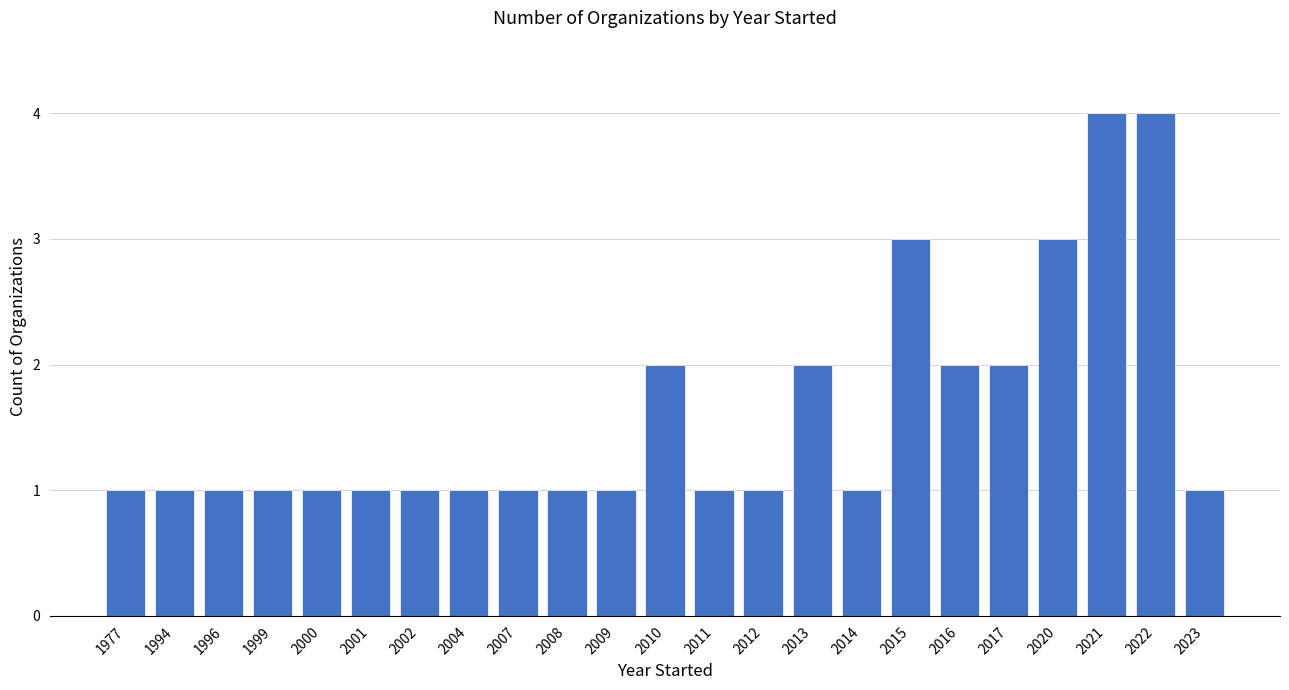

Count the values in the range 1 to 2.

19